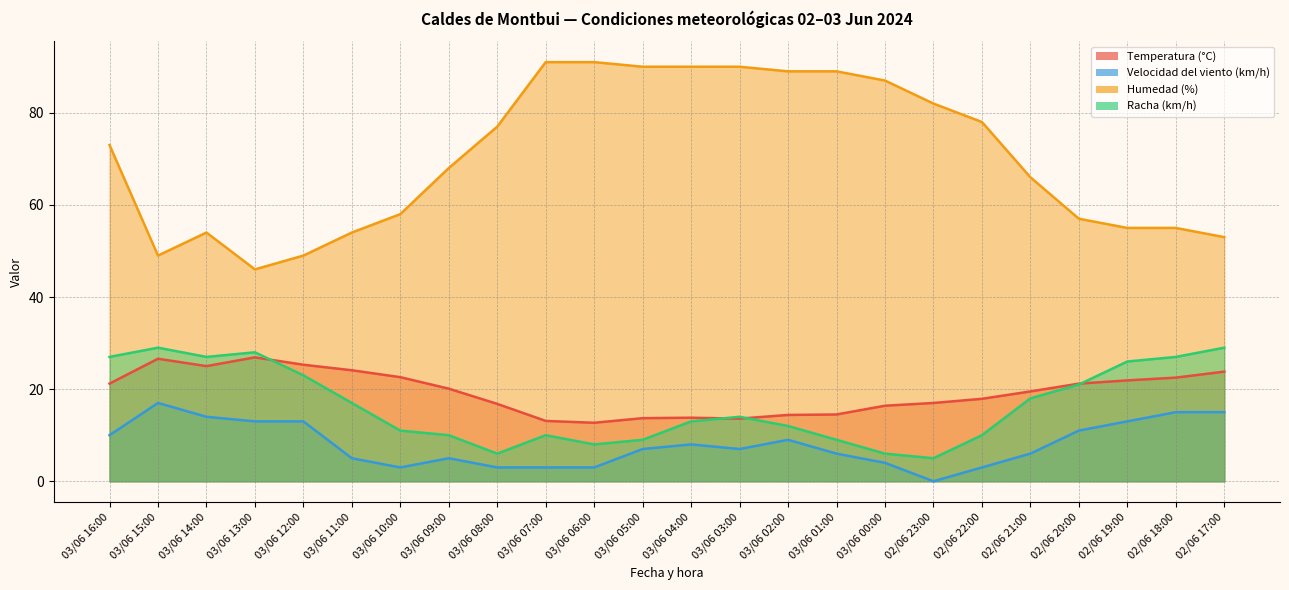

True or false: Temperatura (°C) and Velocidad del viento (km/h) intersect in this chart.

False